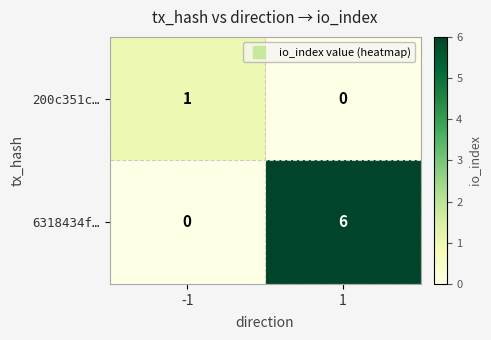

What is the total value across all series at 1?

6